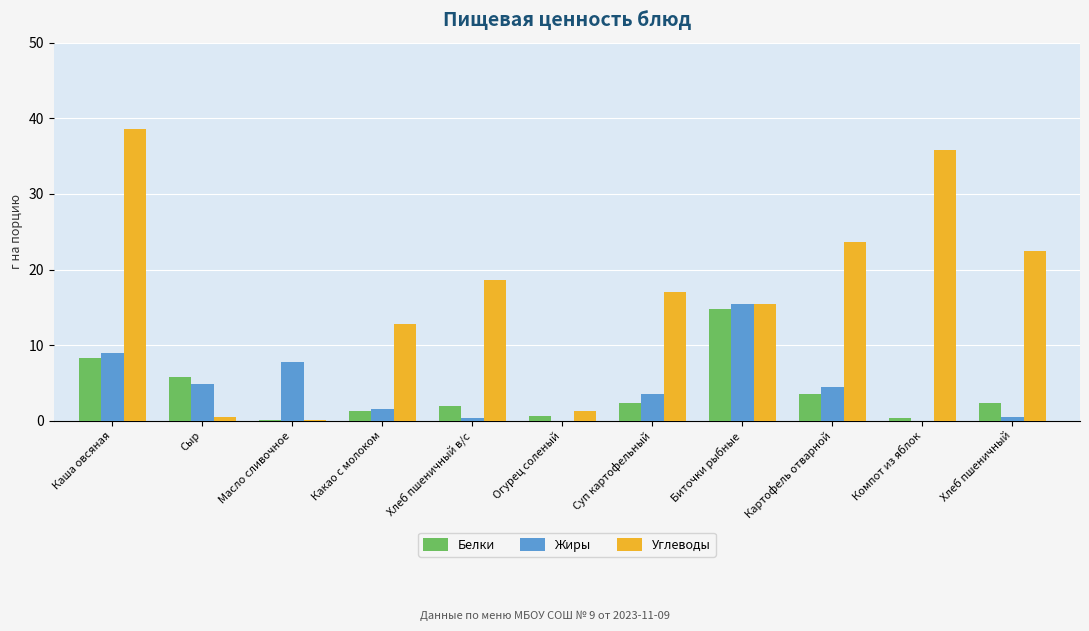

What are all the series names shown in the legend?

Белки, Жиры, Углеводы